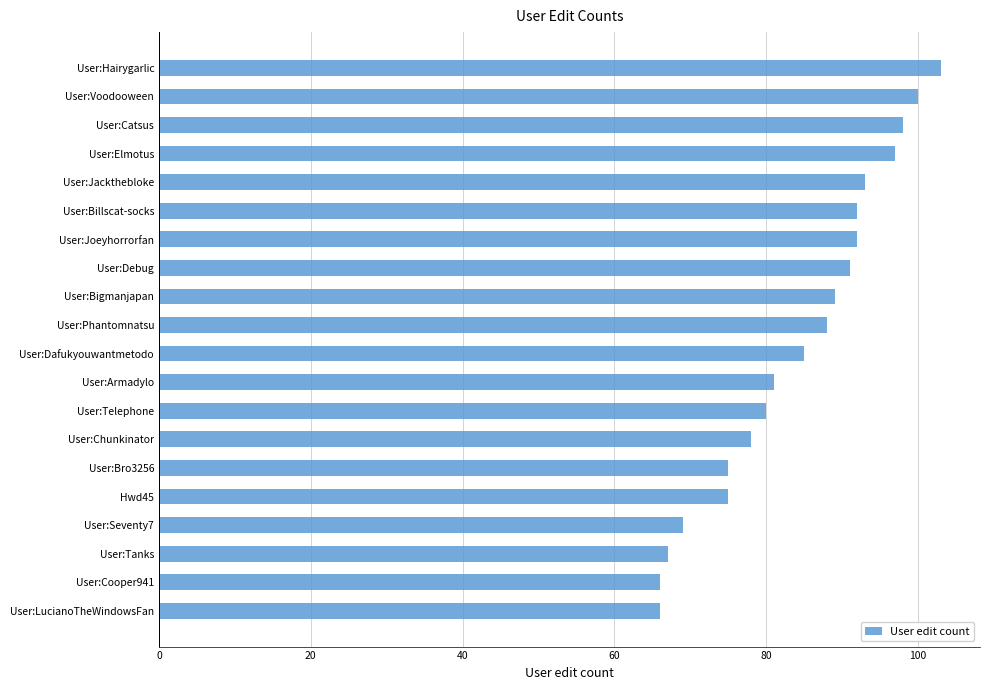

At which category does the chart reach its peak across all series?

User:Hairygarlic